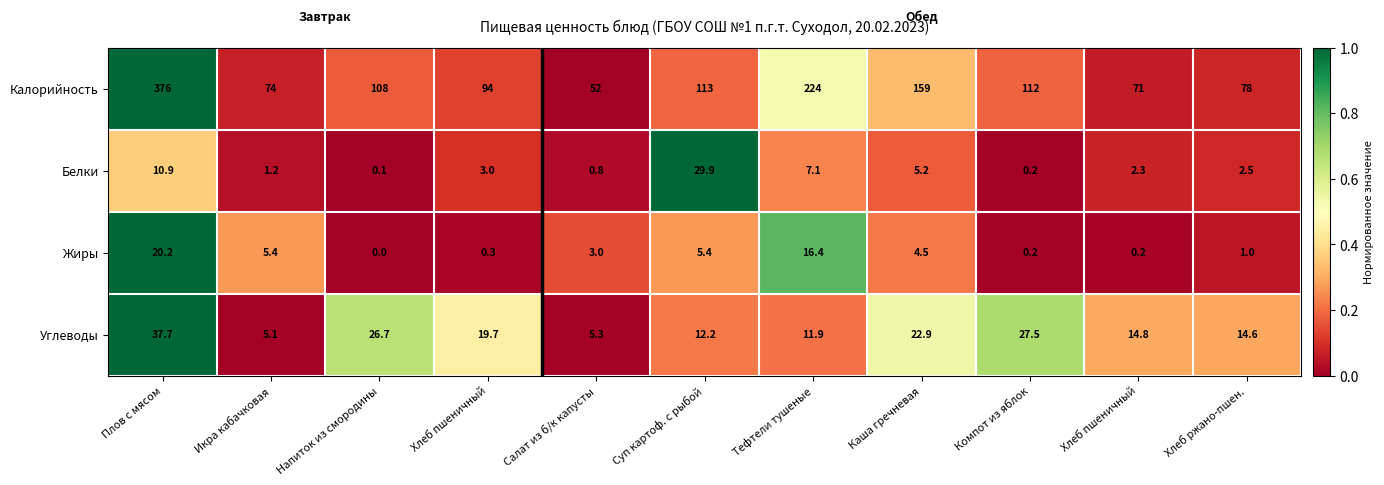

Which label corresponds to the smallest value in the chart?

Напиток из смородины